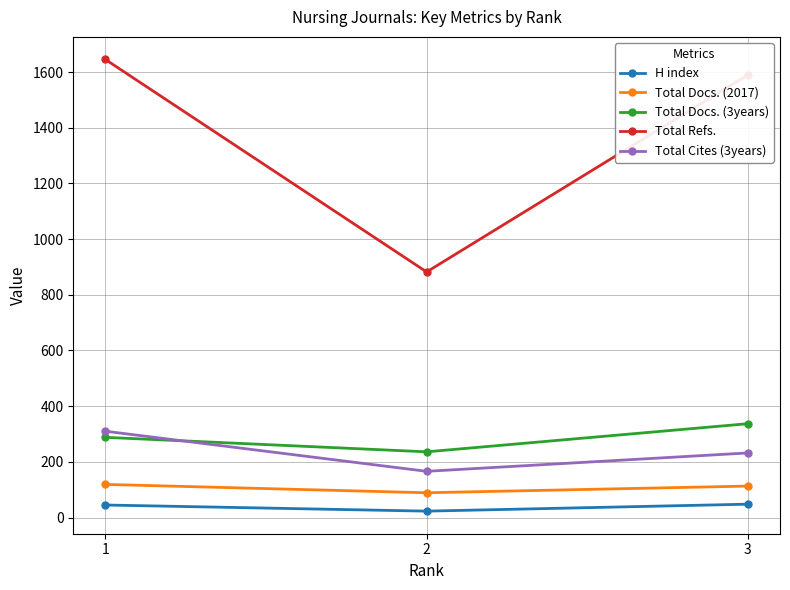

What is the sum of all H index values?

116